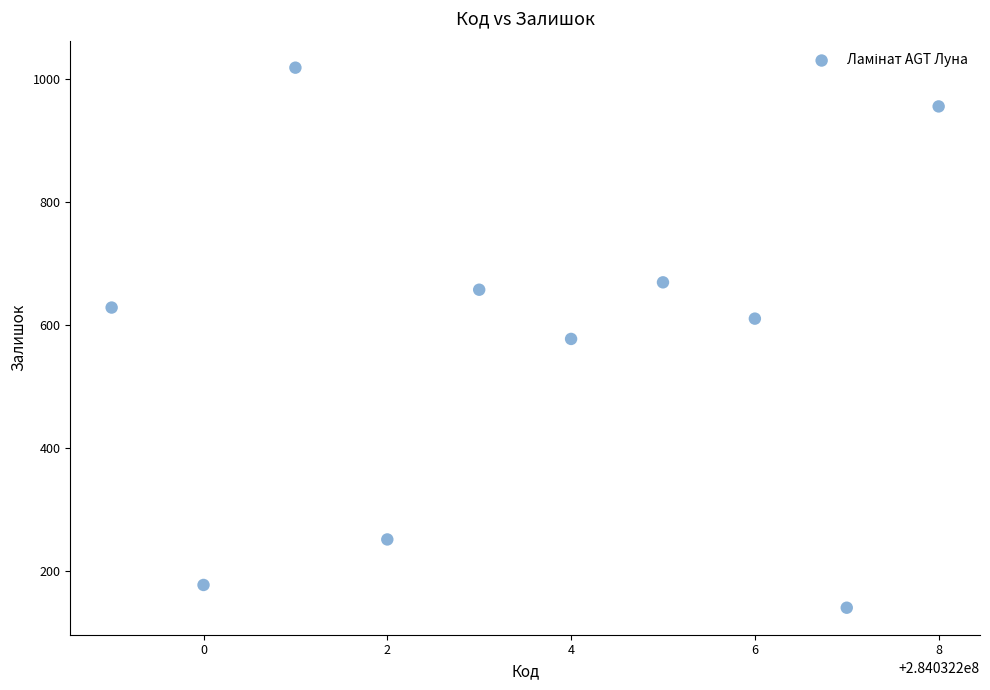

What is the average Y value?

568